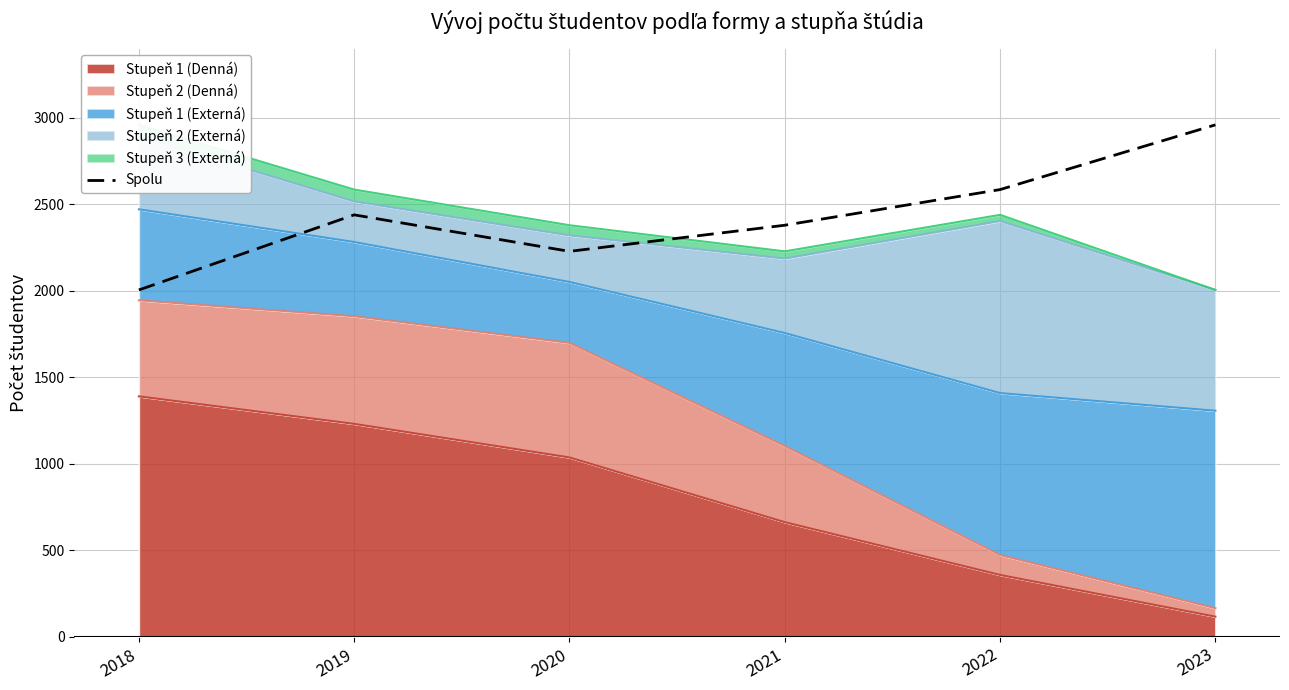

What is the value of the 1st point from the left?

2005